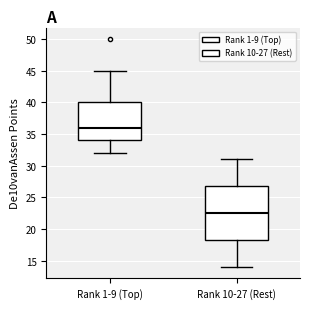

Reading left to right, transcribe this box plot: for each box, give where its median line is, the range the box spans, and where its two whiskers end, as read against the y-axis. The values are not printed on the chart, so give them approximately, as read against the axis.

Rank 1-9 (Top): median 36.0, box 34.0 to 40.0, whiskers 32.0 to 45.0
Rank 10-27 (Rest): median 22.5, box 18.5 to 27.0, whiskers 14.0 to 31.0